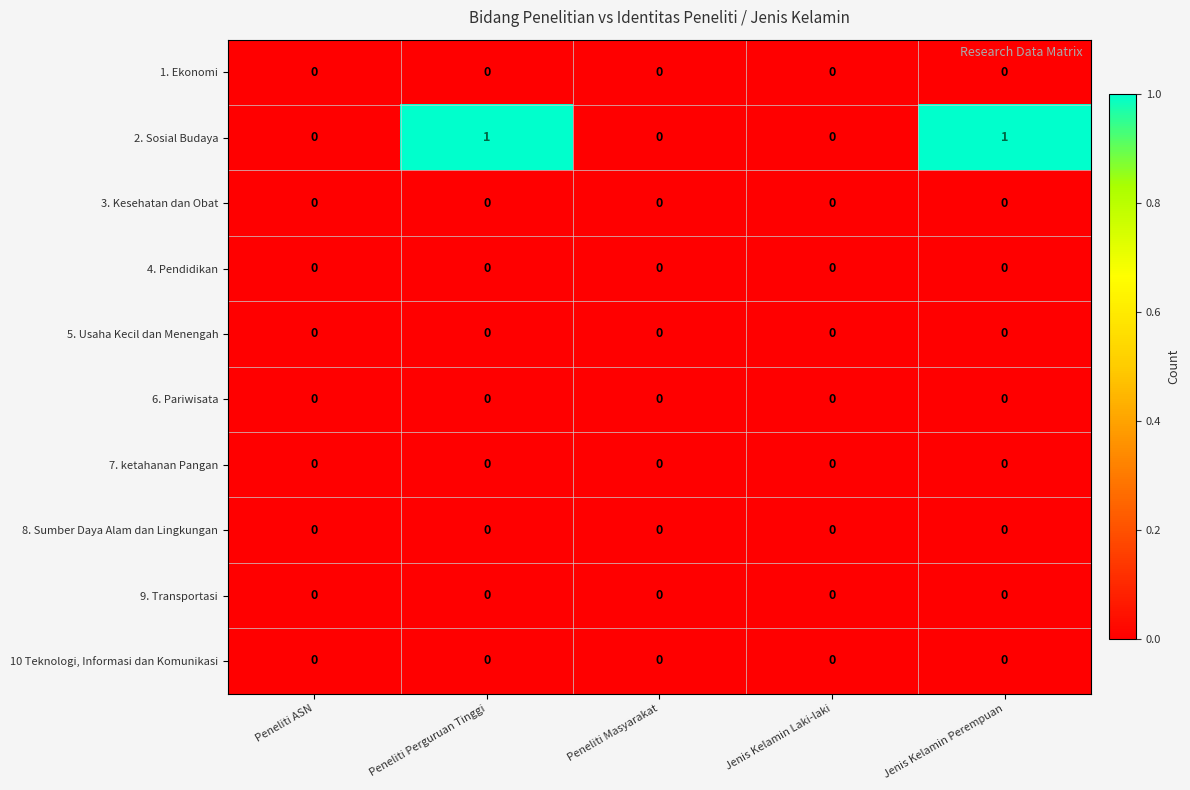

Which series has the largest total across all categories?

2. Sosial Budaya